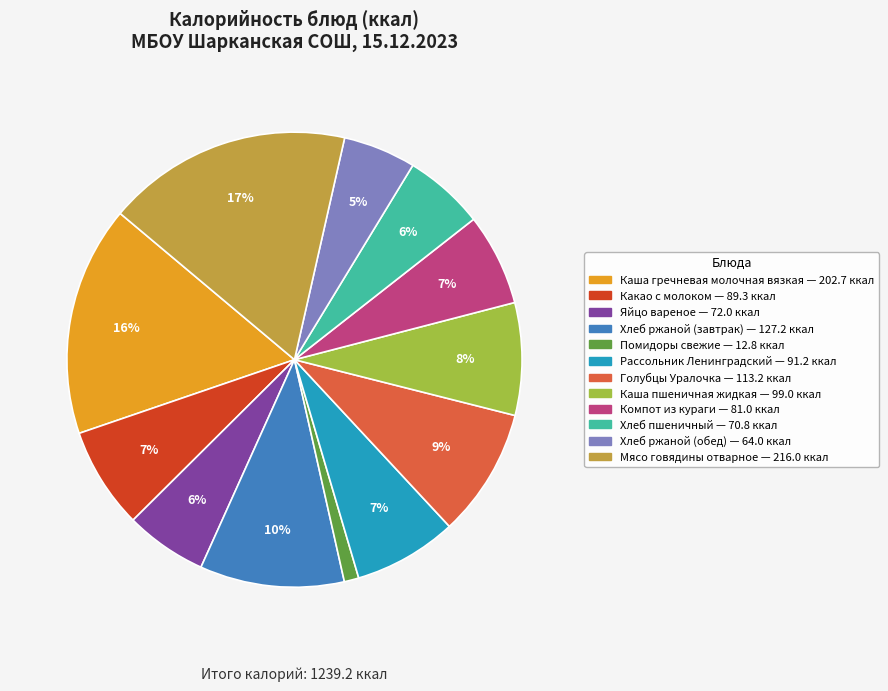

How many segments does this pie chart have?

12